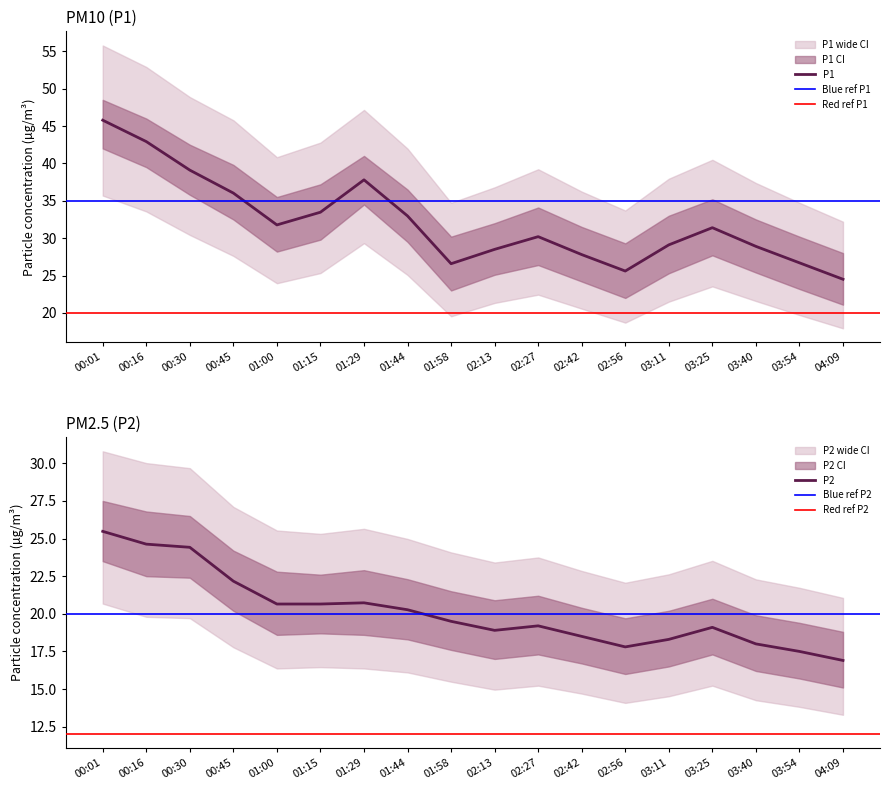

Which series has the largest range (max minus min)?

P1